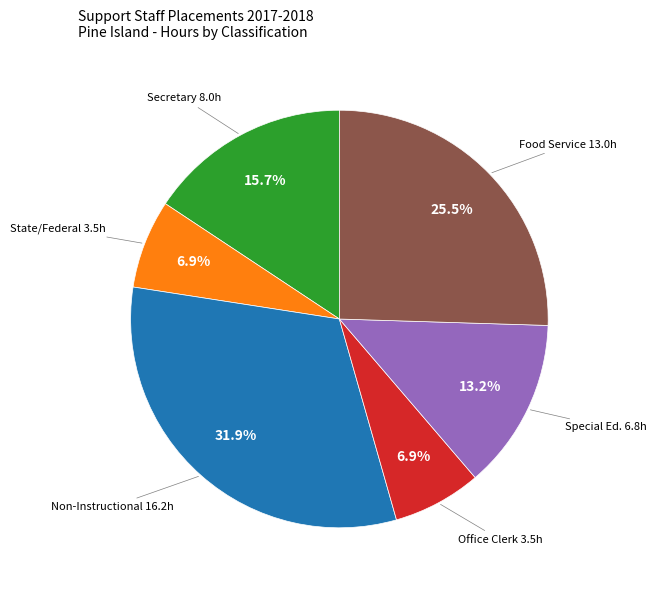

Is there any slice that represents more than half of the pie?

No